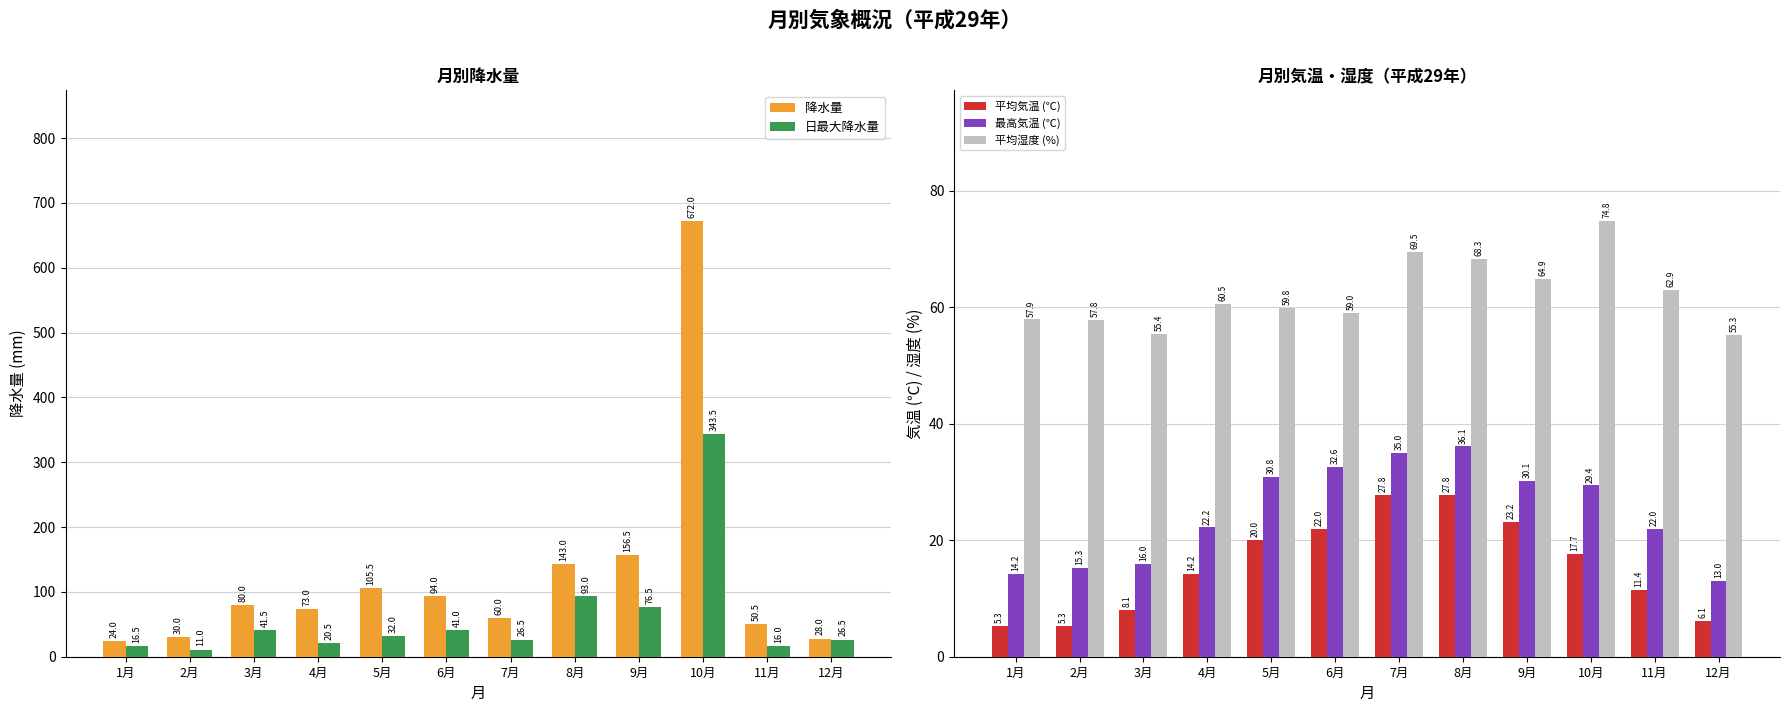

Reading right to left, transcribe all the data shown in this chart.

降水量: 28.0	50.5	672.0	156.5	143.0	60.0	94.0	105.5	73.0	80.0	30.0	24.0
日最大降水量: 26.5	16.0	343.5	76.5	93.0	26.5	41.0	32.0	20.5	41.5	11.0	16.5
平均気温 (℃): 6.1	11.4	17.7	23.2	27.8	27.8	22.0	20.0	14.2	8.1	5.3	5.3
最高気温 (℃): 13.0	22.0	29.4	30.1	36.1	35.0	32.6	30.8	22.2	16.0	15.3	14.2
平均湿度 (%): 55.3	62.9	74.8	64.9	68.3	69.5	59.0	59.8	60.5	55.4	57.8	57.9